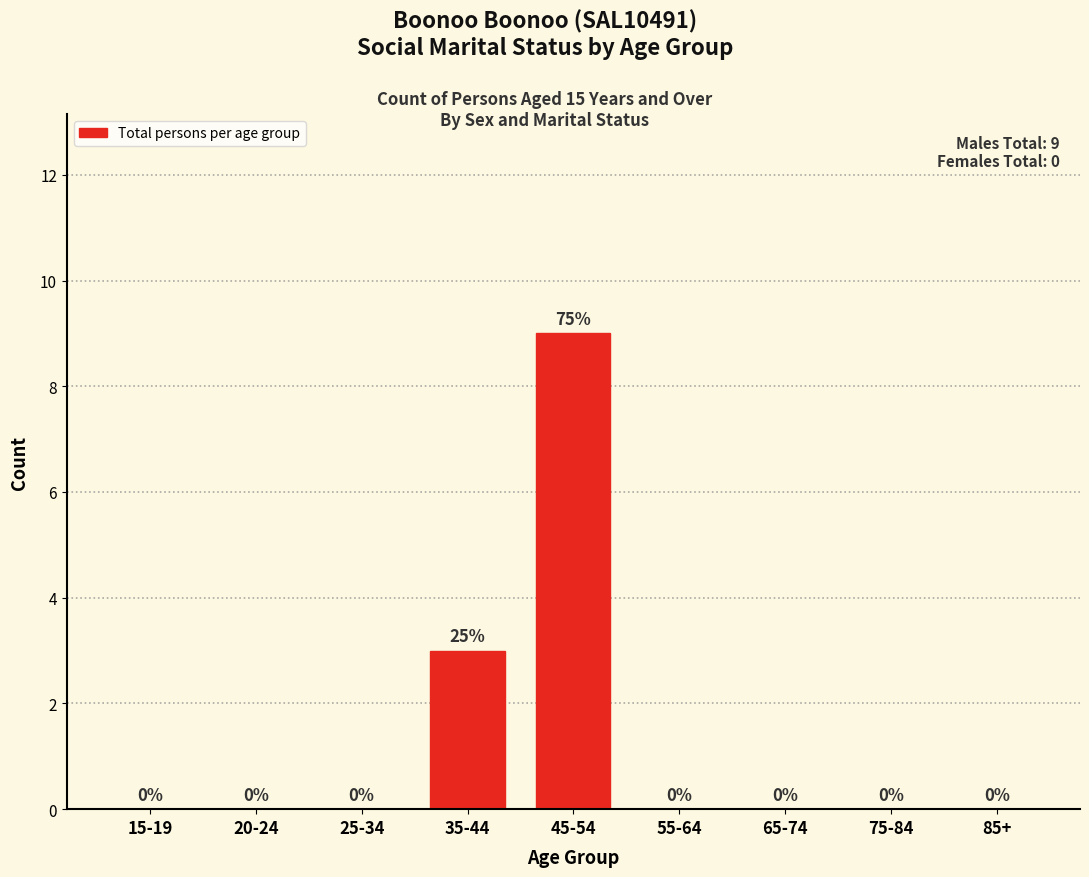

Reading right to left, extract all data points from this chart.

85+=0	75-84=0	65-74=0	55-64=0	45-54=9	35-44=3	25-34=0	20-24=0	15-19=0